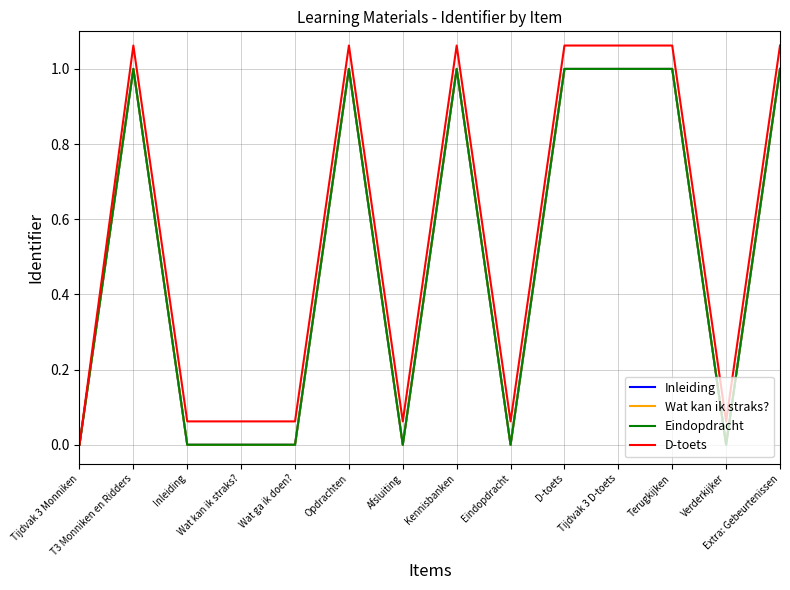

Which series has the widest spread of values?

D-toets